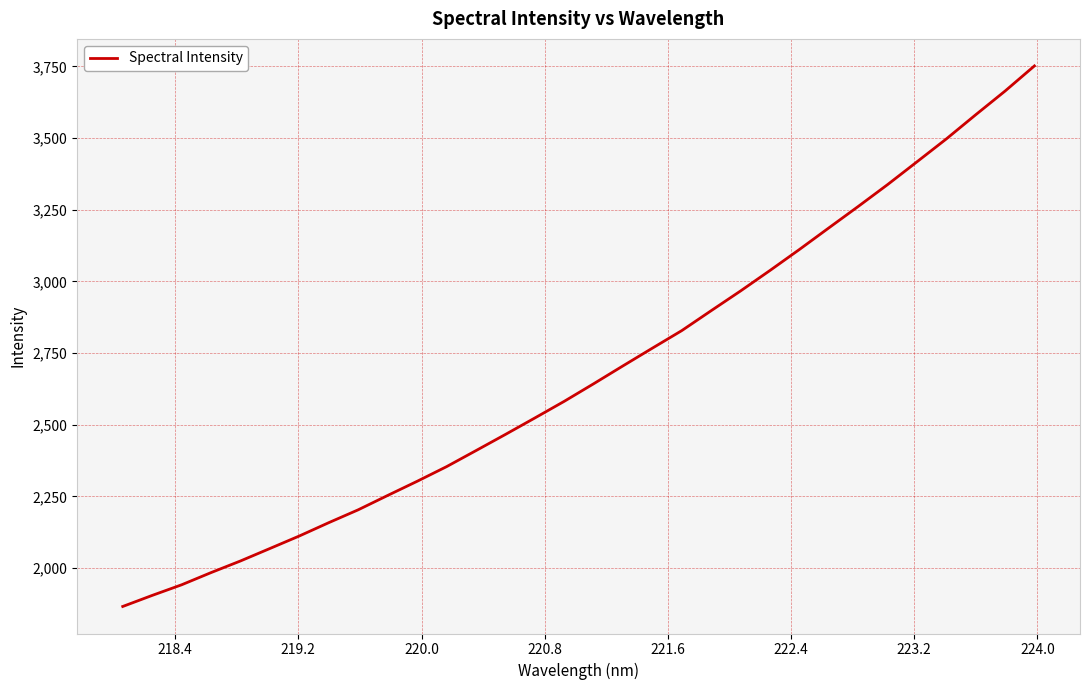

What is the smallest value displayed?

1865.6